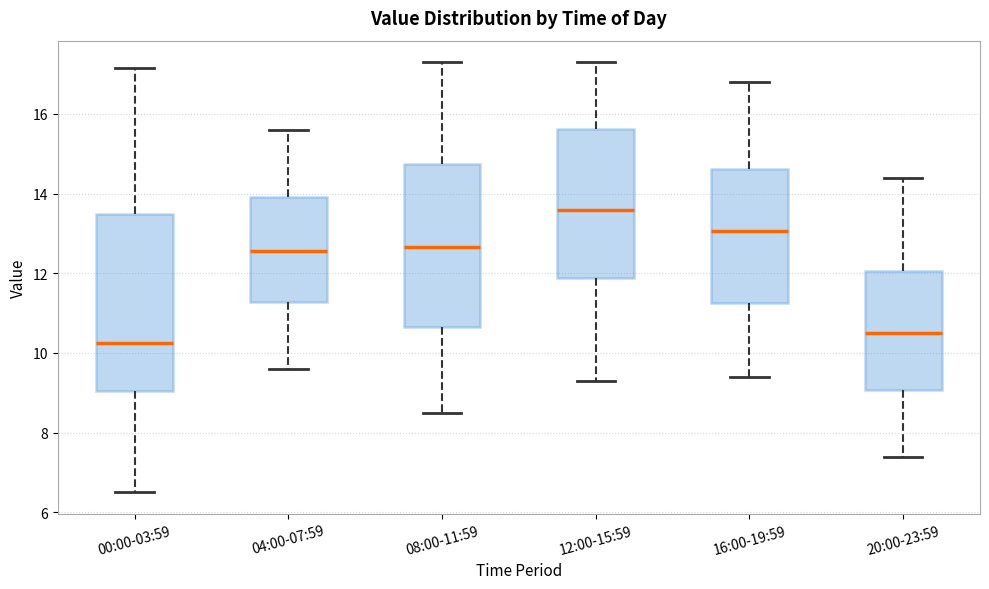

Reading left to right, transcribe this box plot: for each box, give where its median line is, the range the box spans, and where its two whiskers end, as read against the y-axis. The values are not printed on the chart, so give them approximately, as read against the axis.

00:00-03:59: median 10.2, box 9.0 to 13.4, whiskers 6.6 to 17.2
04:00-07:59: median 12.6, box 11.2 to 14.0, whiskers 9.6 to 15.6
08:00-11:59: median 12.6, box 10.6 to 14.8, whiskers 8.6 to 17.4
12:00-15:59: median 13.6, box 11.8 to 15.6, whiskers 9.4 to 17.4
16:00-19:59: median 13.0, box 11.2 to 14.6, whiskers 9.4 to 16.8
20:00-23:59: median 10.6, box 9.0 to 12.0, whiskers 7.4 to 14.4